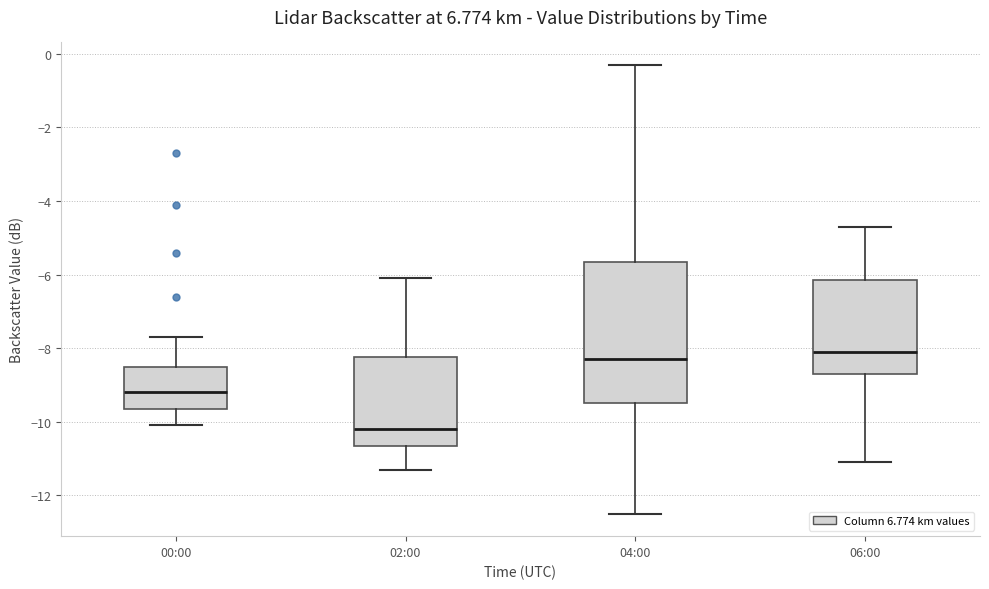

Reading left to right, transcribe this box plot: for each box, give where its median line is, the range the box spans, and where its two whiskers end, as read against the y-axis. The values are not printed on the chart, so give them approximately, as read against the axis.

00:00: median -9.2, box -9.6 to -8.4, whiskers -10.0 to -7.6
02:00: median -10.2, box -10.6 to -8.2, whiskers -11.2 to -6.0
04:00: median -8.2, box -9.4 to -5.6, whiskers -12.4 to -0.2
06:00: median -8.0, box -8.6 to -6.2, whiskers -11.0 to -4.6